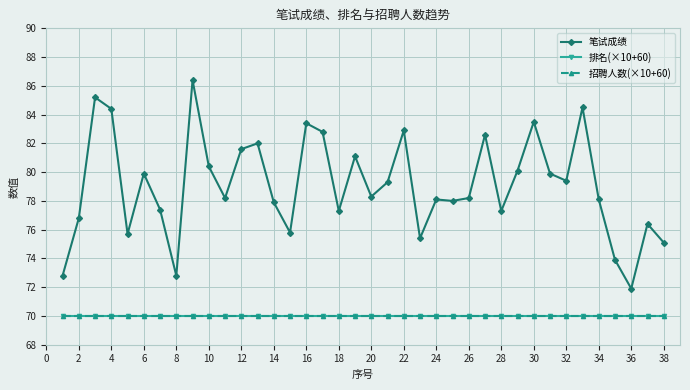

Does the chart have visible grid lines?

Yes